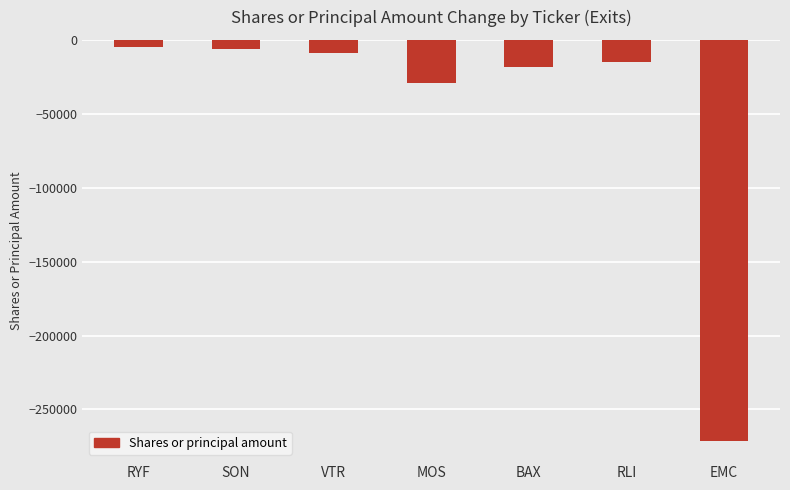

What is the value of the 6th bar from the left?

-15060